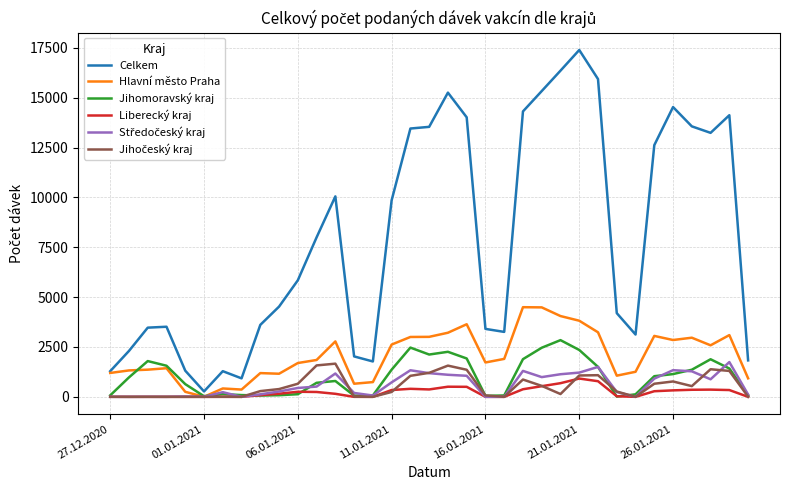

What is the maximum value shown in the chart?

17396